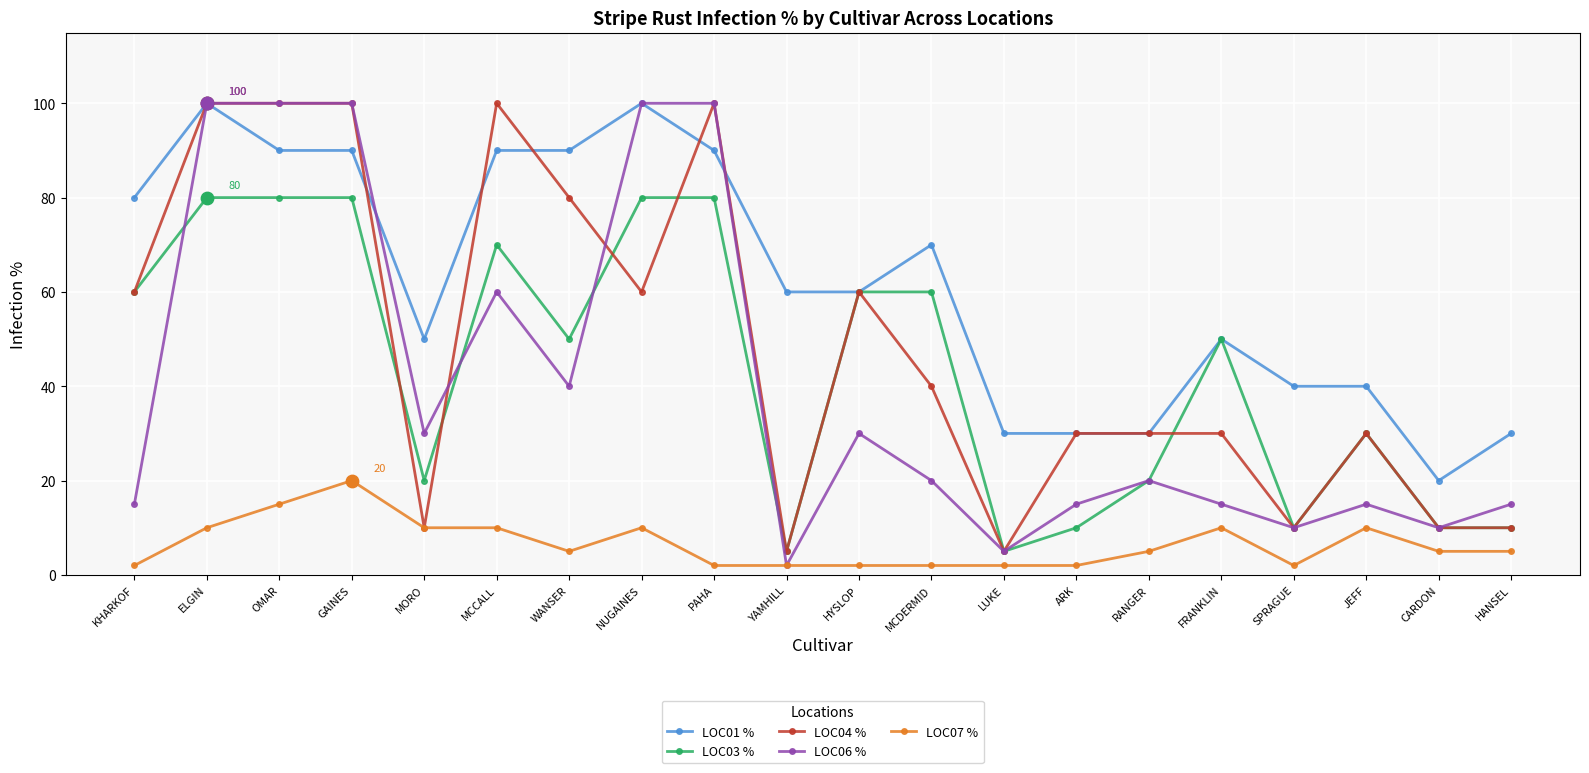

What is the spread (max minus min) of values at NUGAINES?

90